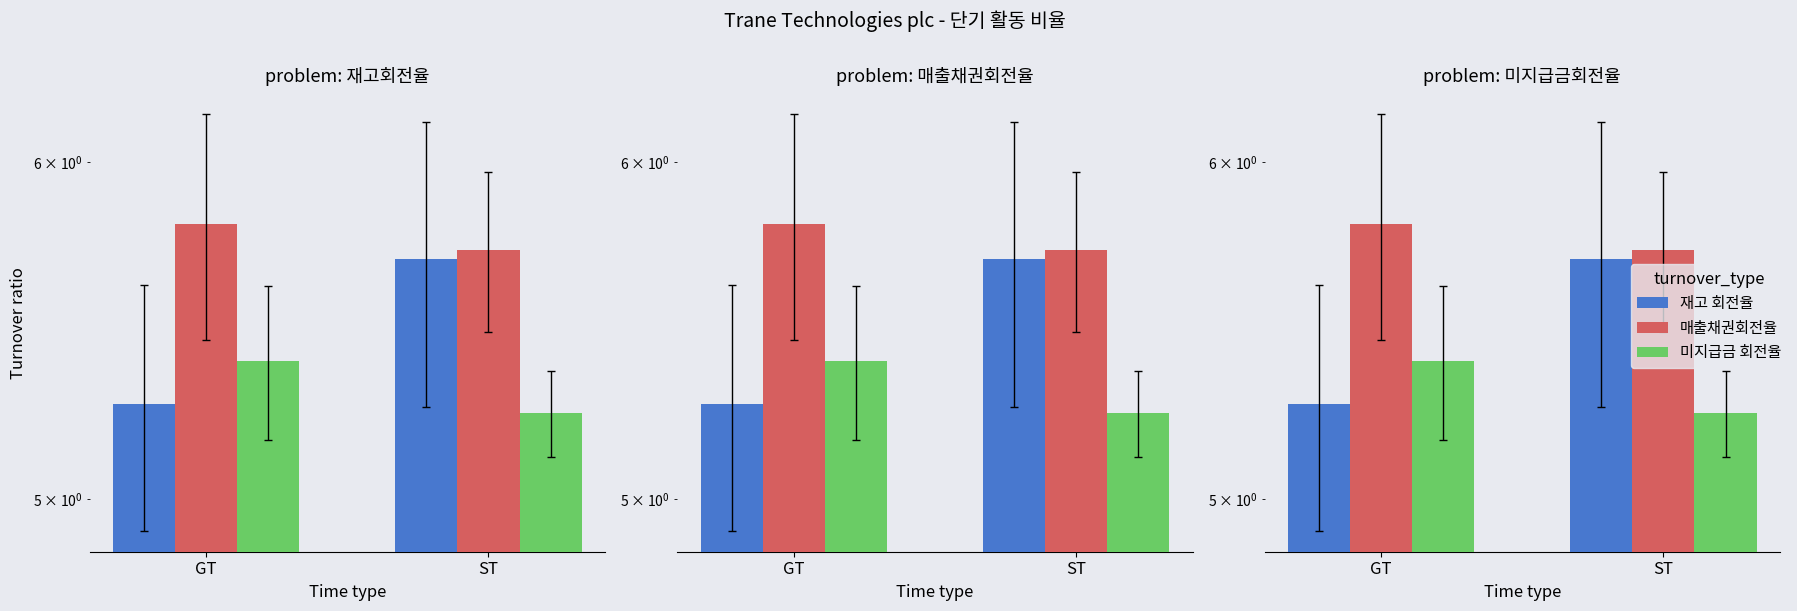

Reading left to right, transcribe all the data shown in this chart.

재고 회전율: GT=5.3	ST=5.7
매출채권회전율: GT=5.8	ST=5.7
미지급금 회전율: GT=5.4	ST=5.2